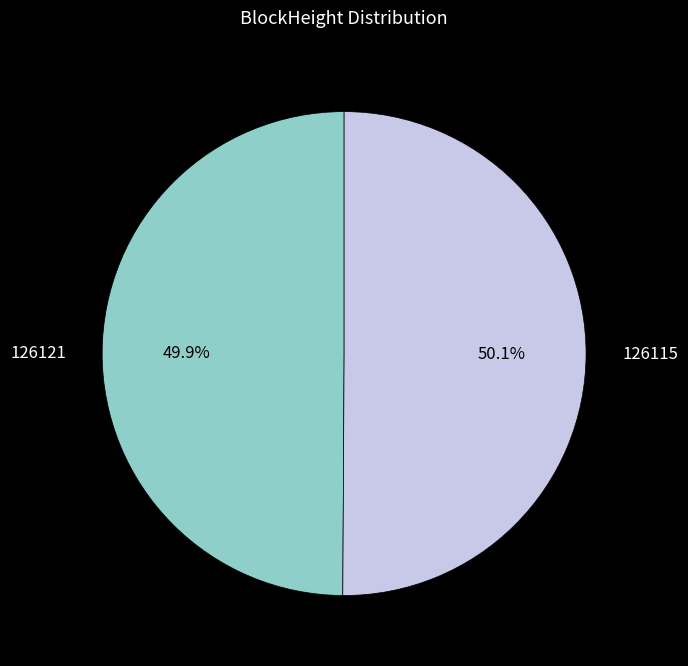

What is the ratio of the value at 126115 to the value at 126121?

1.0